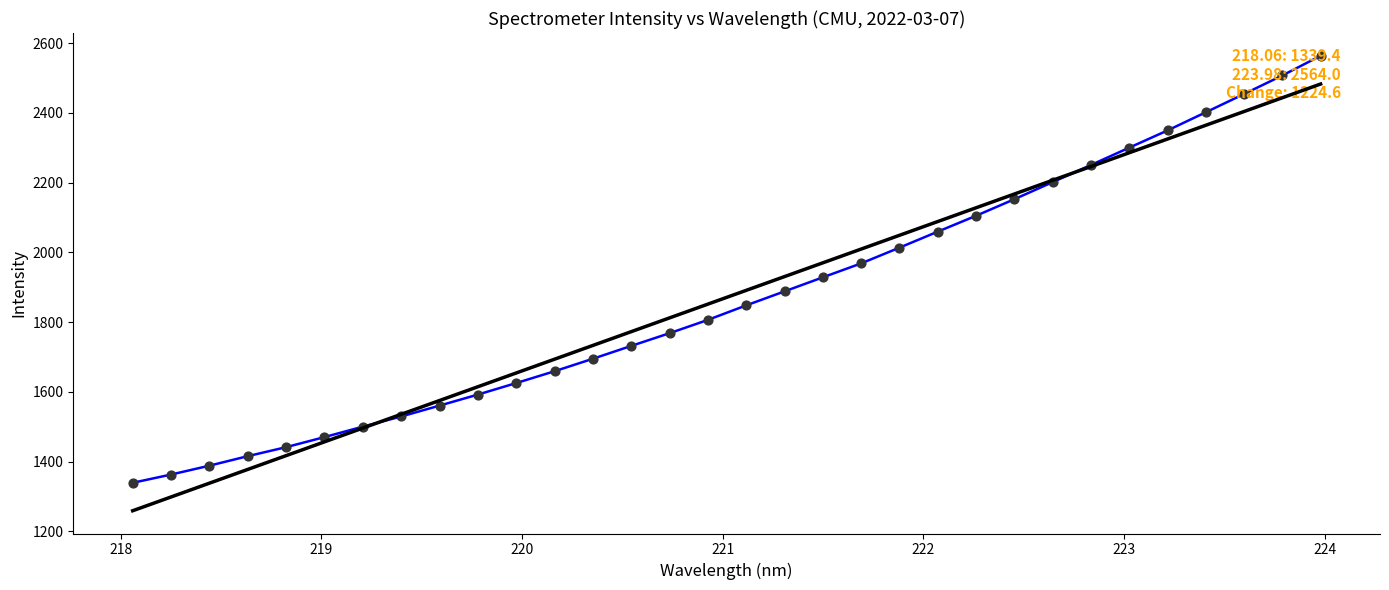

What is the maximum value shown in the chart?

2564.0